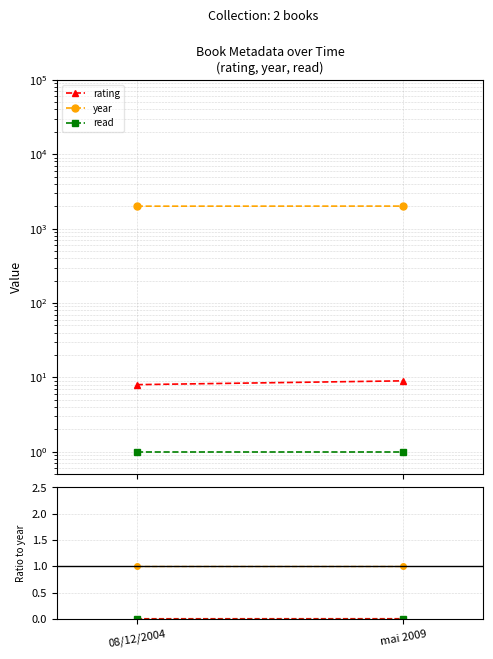

What are all the series names shown in the legend?

rating, year, read